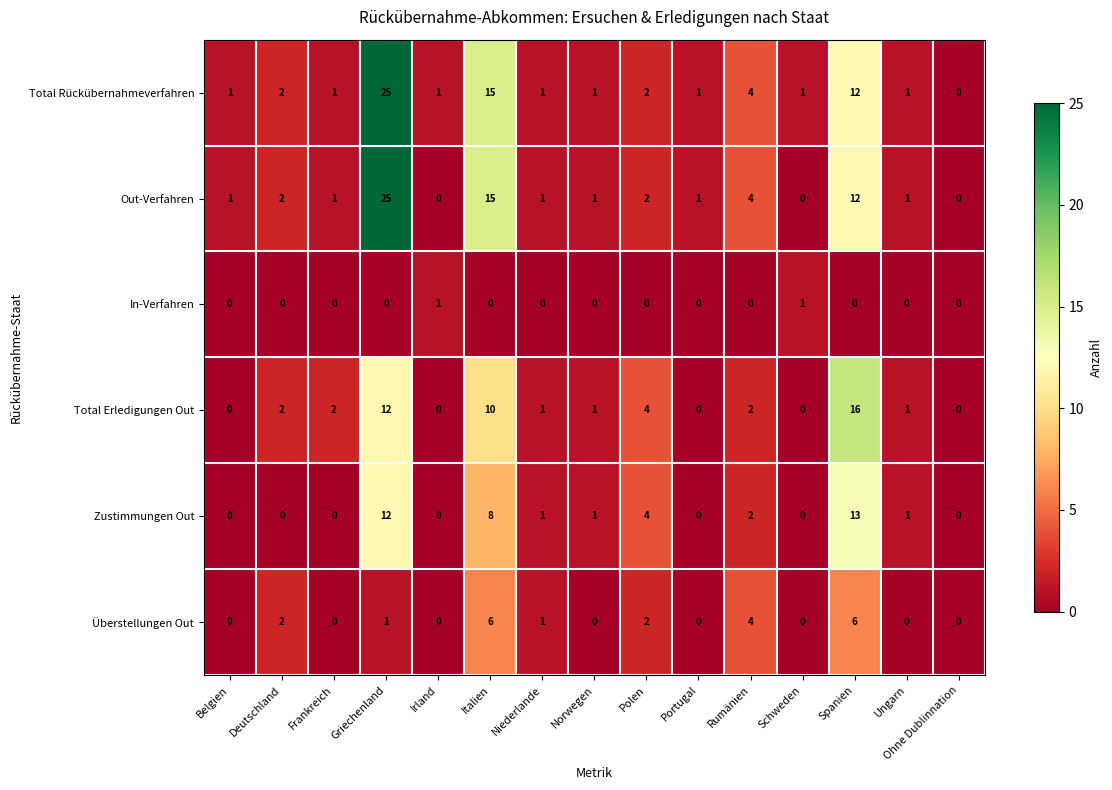

The value of Überstellungen Out at Norwegen is -3. True or false?

False